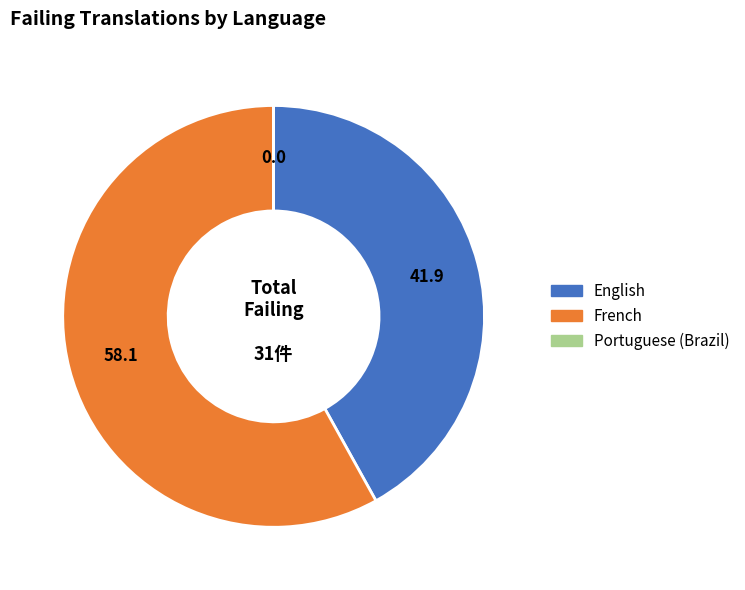

True or false: French accounts for 70% of the total.

False